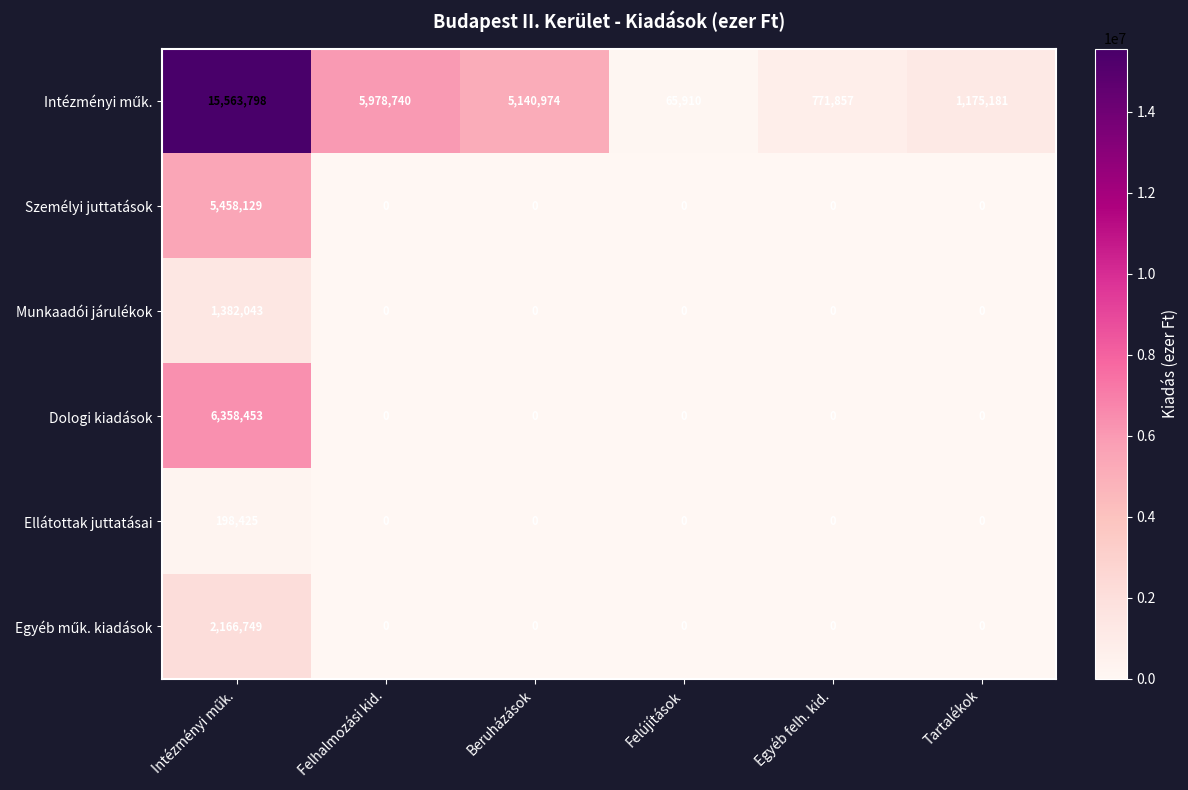

What is the highest value of the Munkaadói járulékok series?

1382043